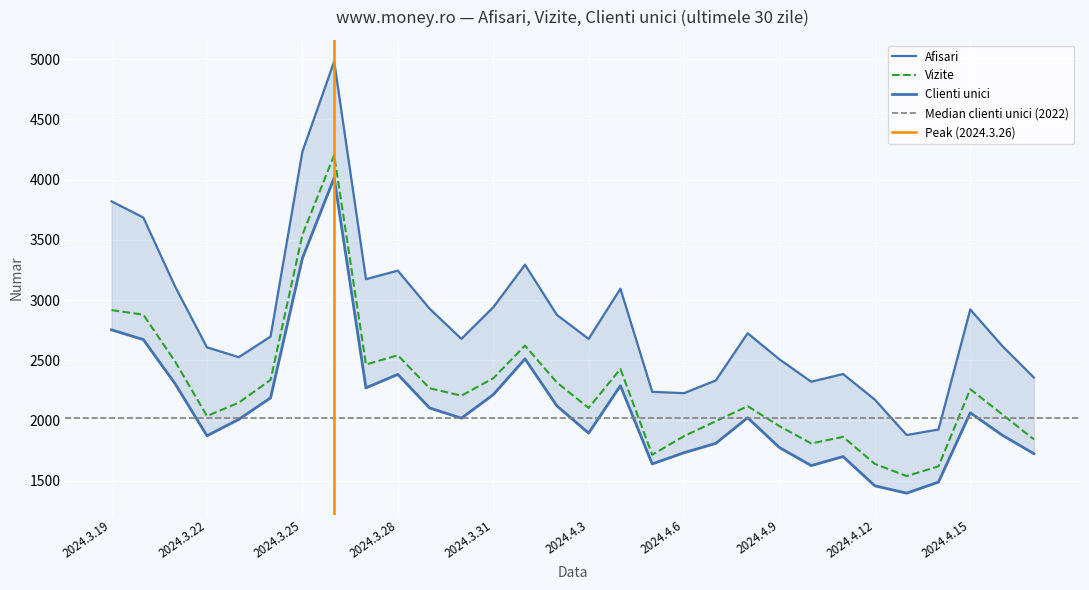

How many data points does each series have?

30